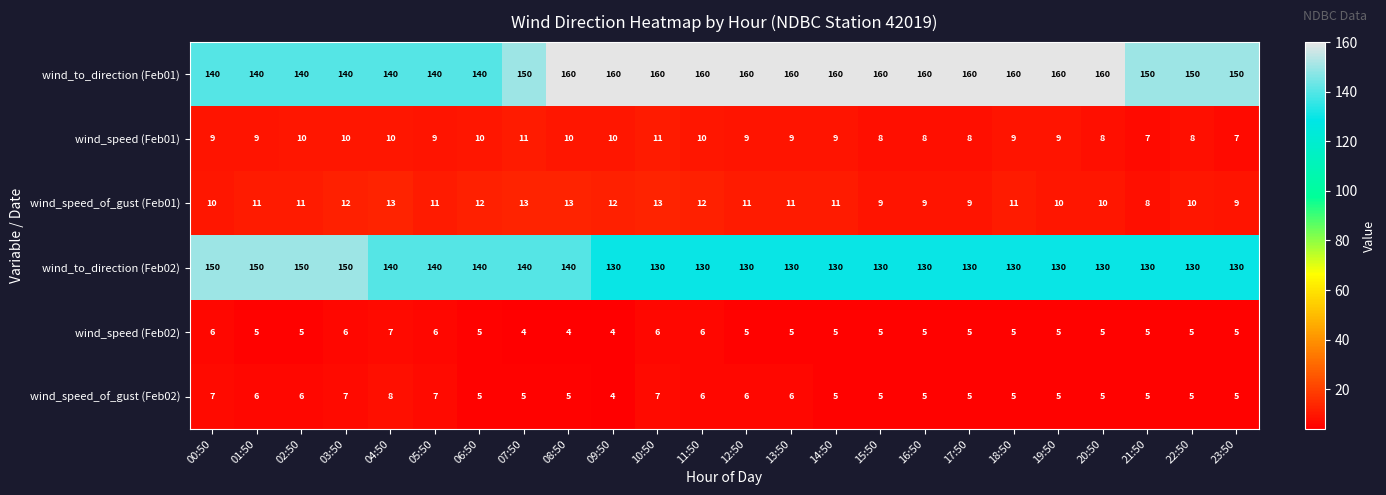

What is the spread (max minus min) of values at 04:50?

133